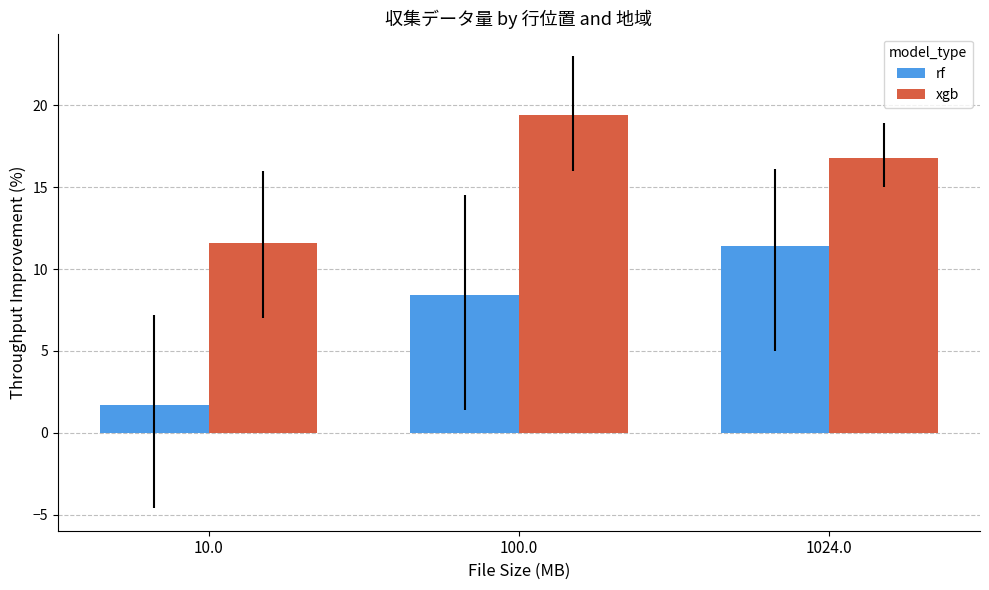

At which label does xgb reach its minimum?

10.0